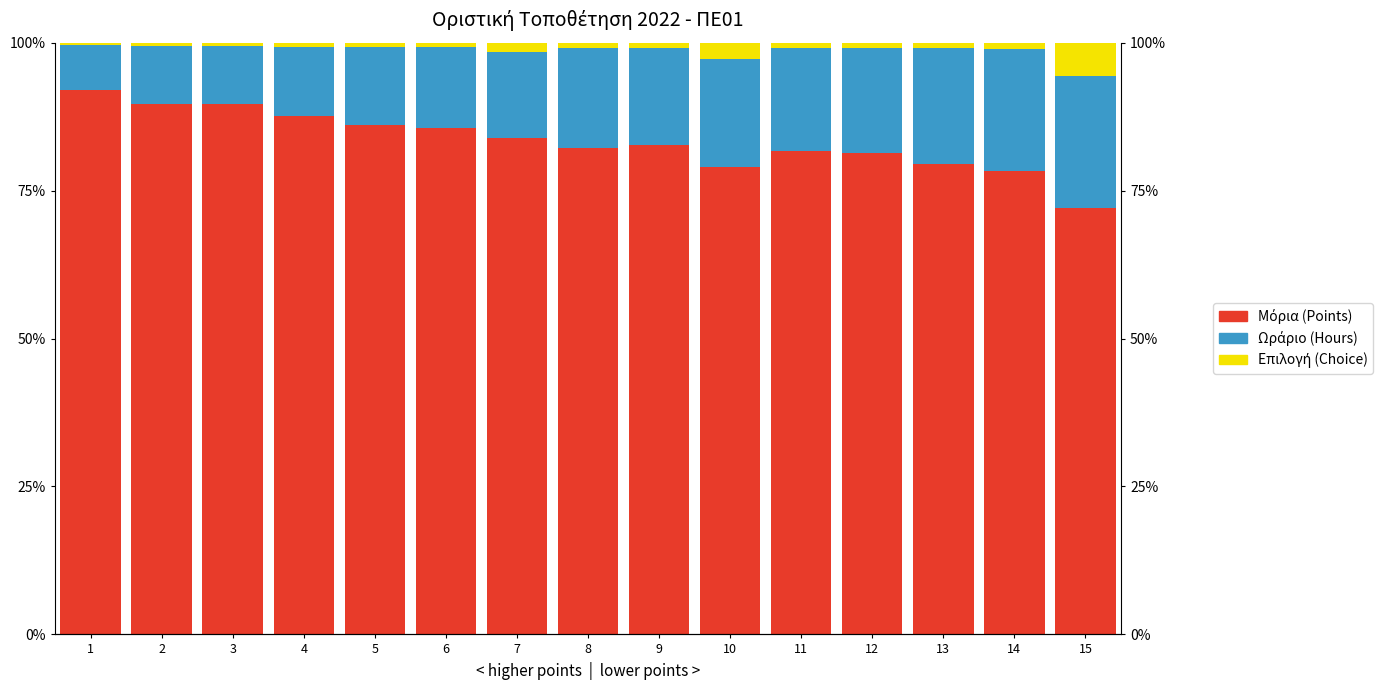

What is the value of the Επιλογή (Choice) bar at the 10th from the left?

2.7